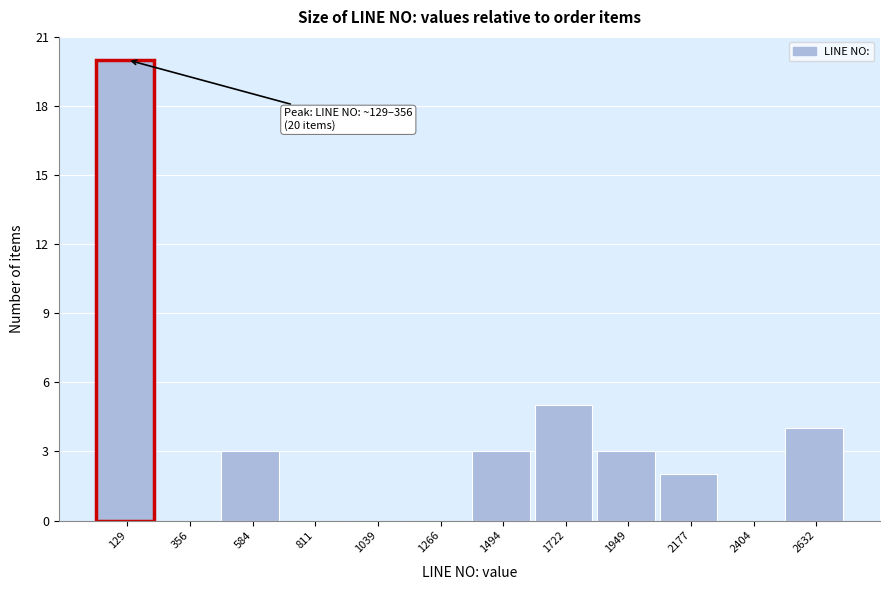

Reading left to right, list all the values displayed in this chart.

129=20	356=0	584=3	811=0	1039=0	1266=0	1494=3	1722=5	1949=3	2177=2	2404=0	2632=4